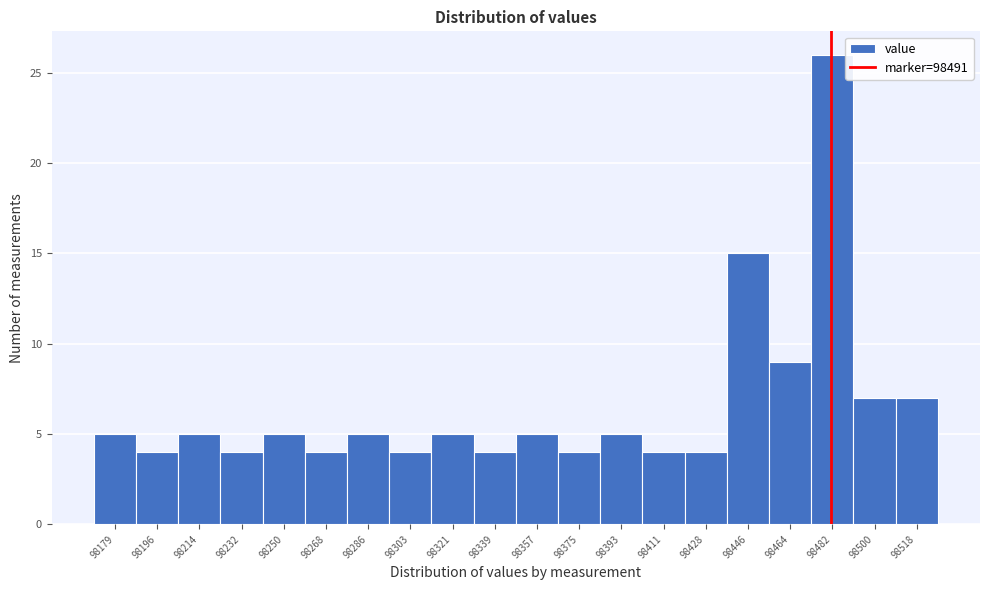

Reading left to right, what are all the values shown in this chart?

98179=5	98196=4	98214=5	98232=4	98250=5	98268=4	98286=5	98303=4	98321=5	98339=4	98357=5	98375=4	98393=5	98411=4	98428=4	98446=15	98464=9	98482=26	98500=7	98518=7